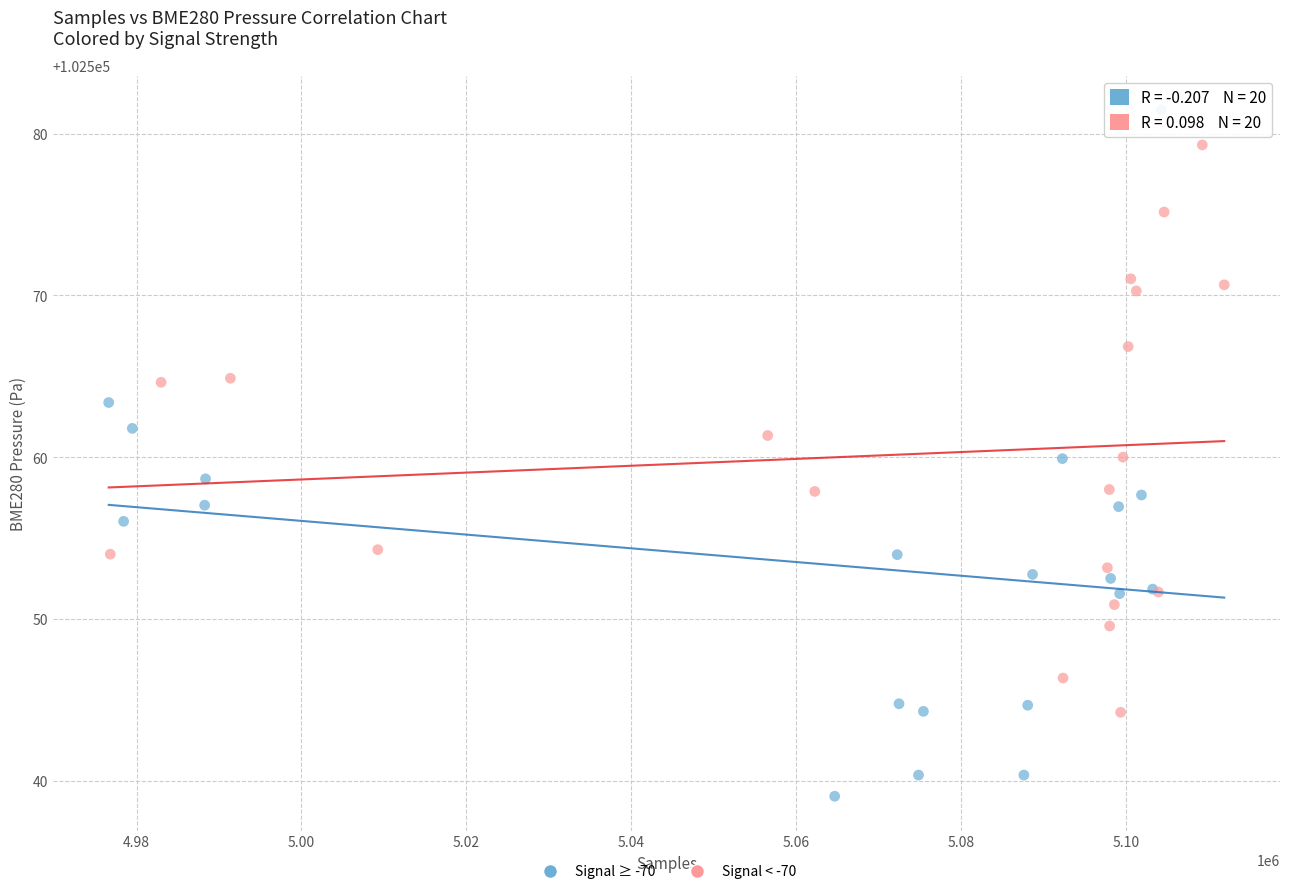

Which series reaches the maximum Y coordinate?

Signal ≥ -70